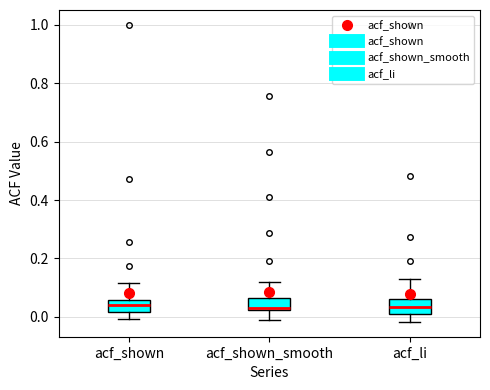

Where is the upper edge of the box for acf_shown_smooth on the y-axis? The values are not printed on the chart, so give them approximately, as read against the axis.

0.06